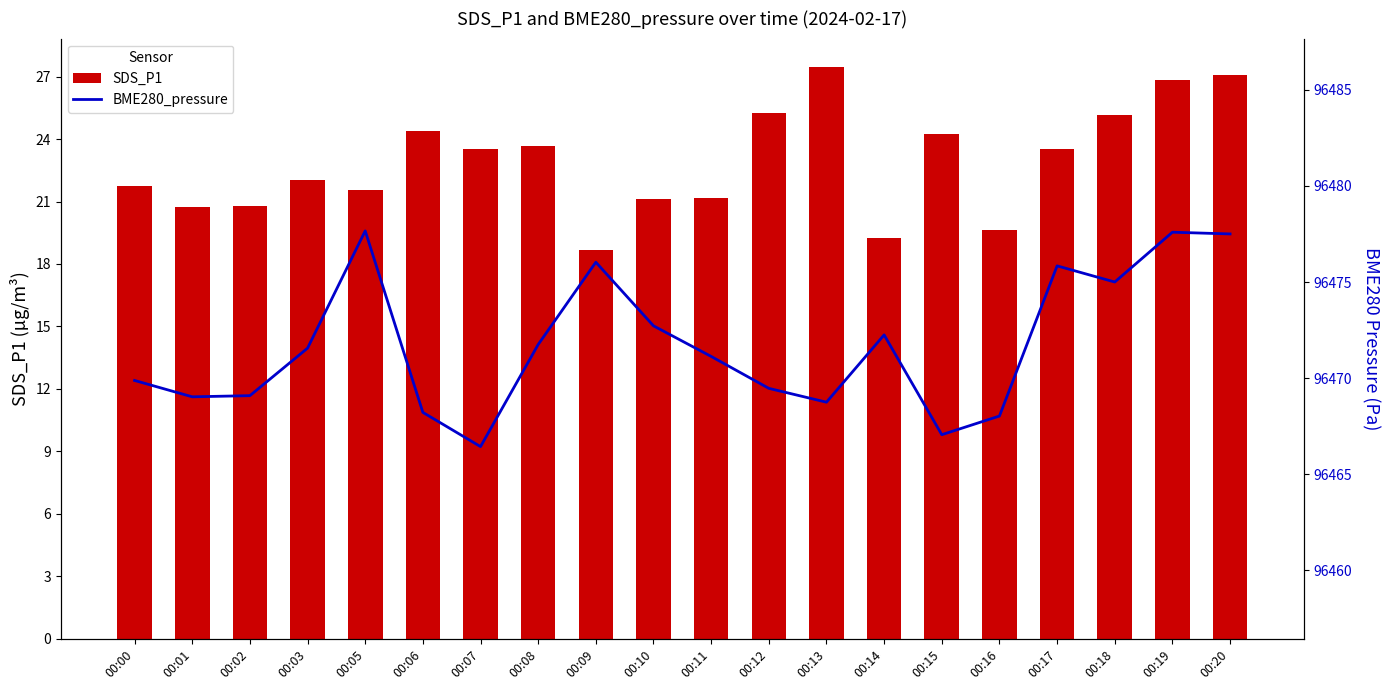

What is the minimum value for BME280_pressure?

96466.4